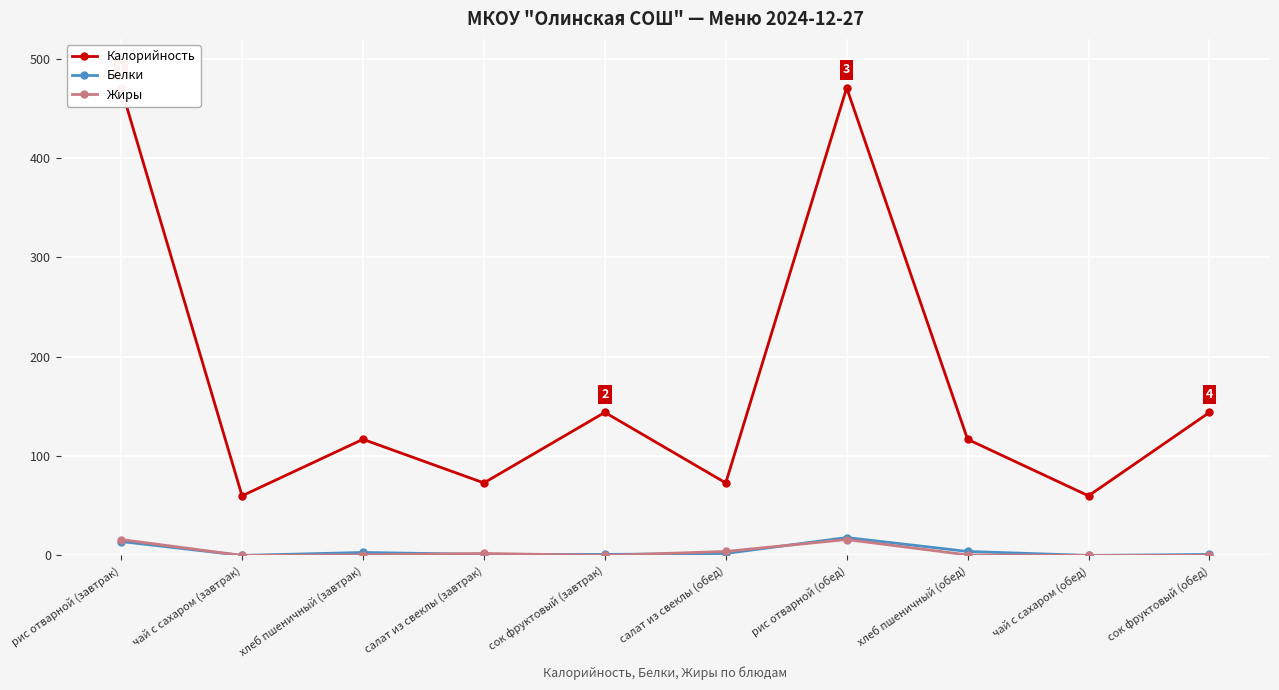

At which category does Калорийность reach its first local valley?

чай с сахаром (завтрак)